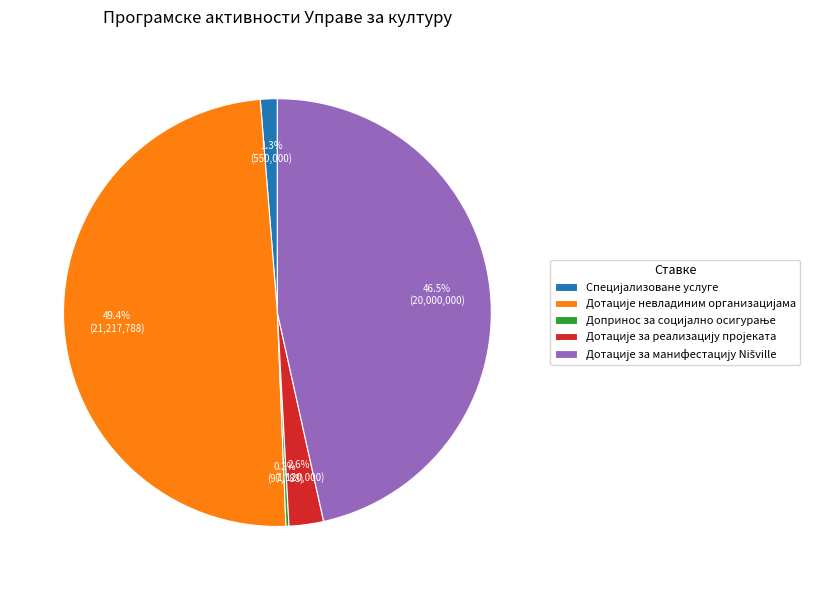

Is there a majority slice in this chart?

No